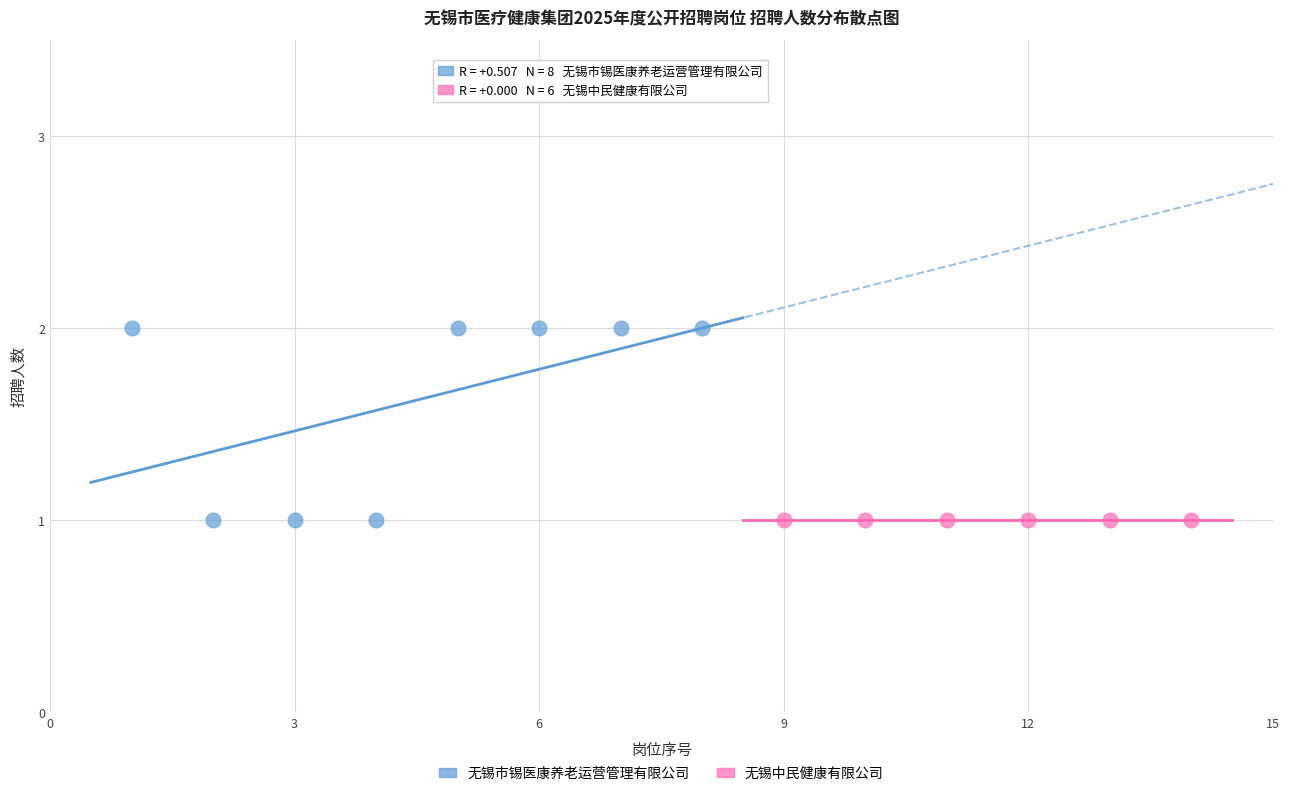

Which series reaches the maximum Y coordinate?

无锡市锡医康养老运营管理有限公司